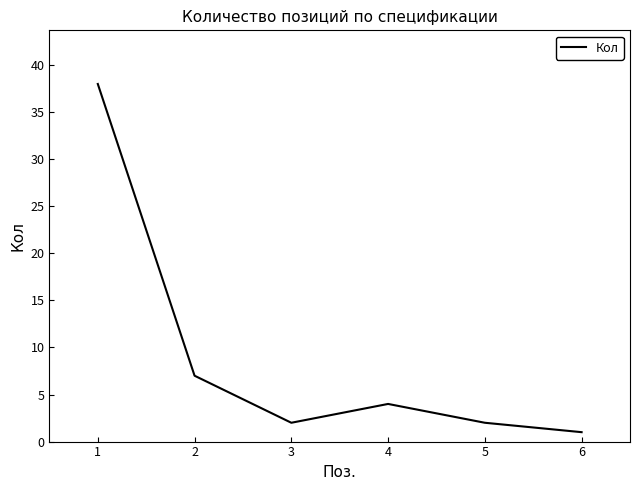

Where is the data nearest to the value 19?

2